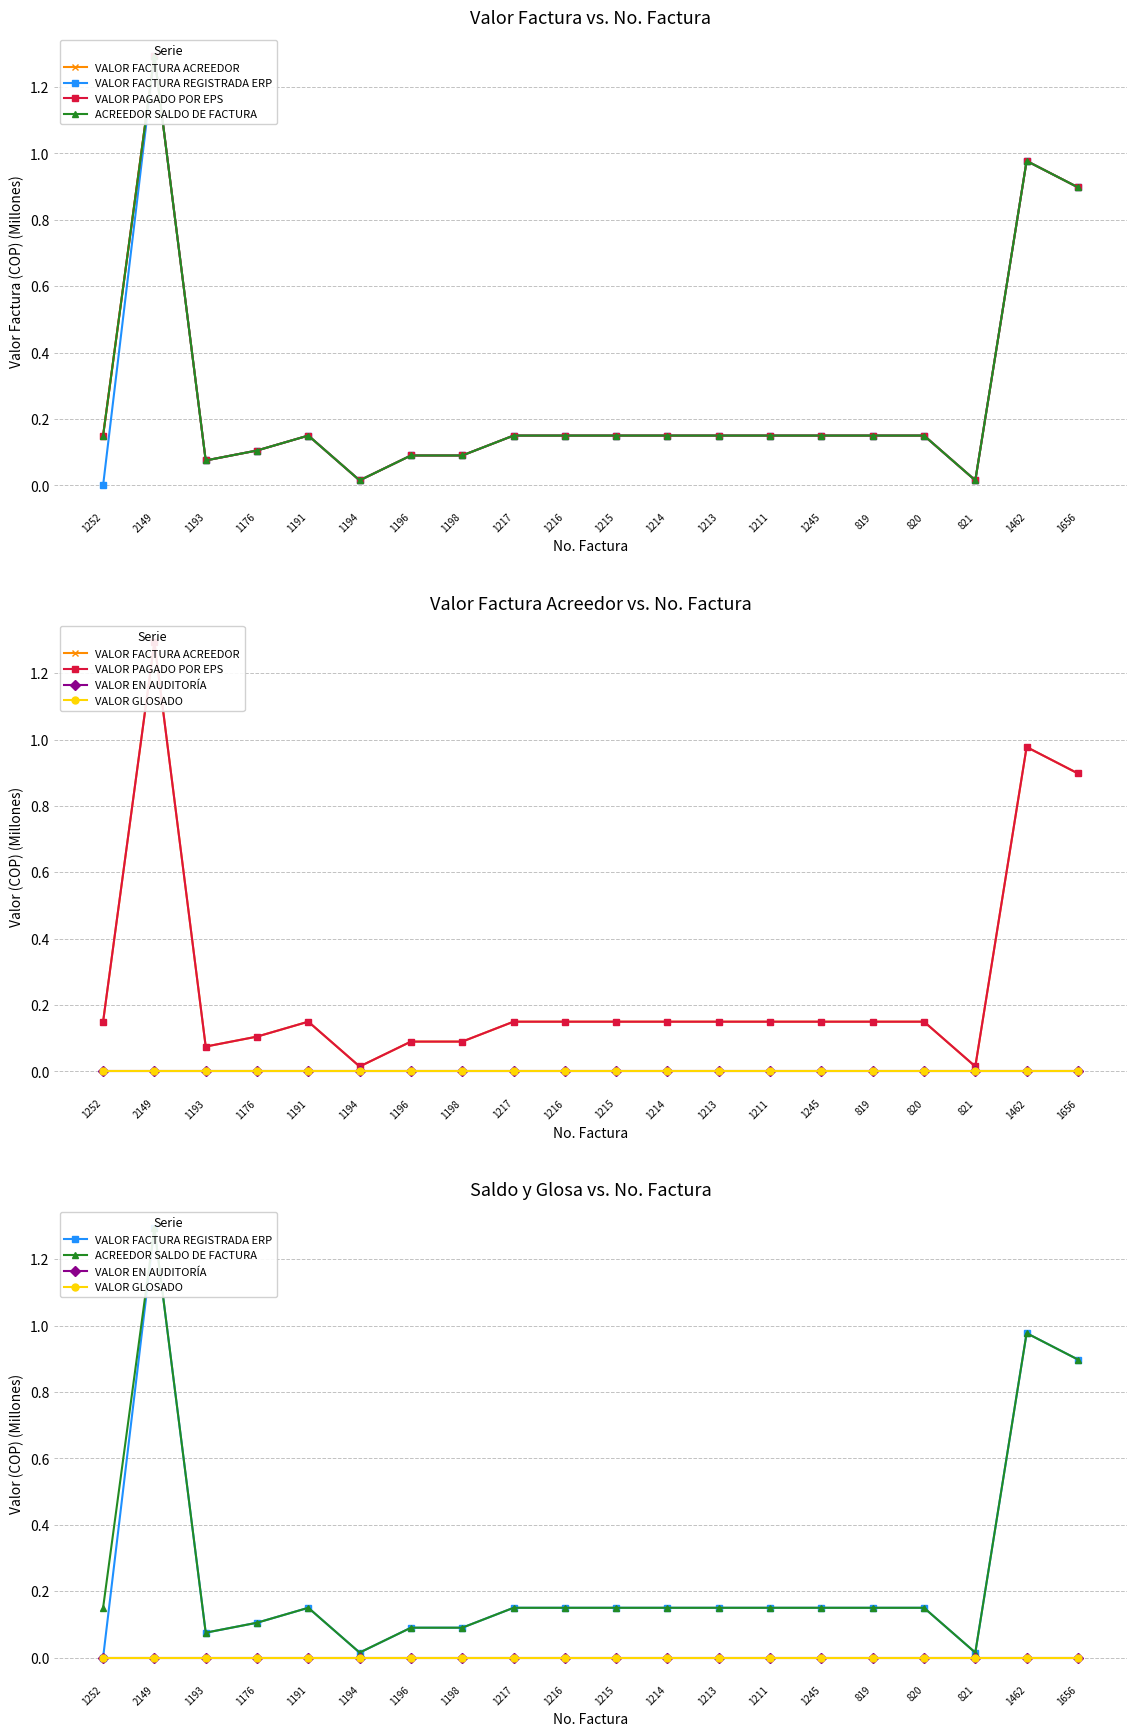

What value does the ACREEDOR SALDO DE FACTURA series have at 1216?

0.1